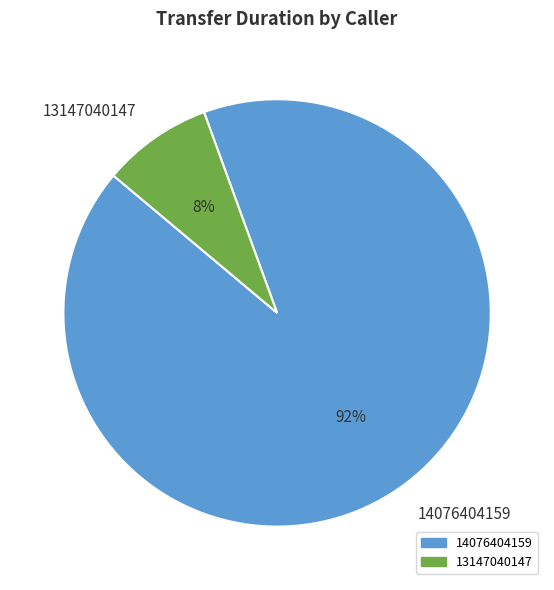

To the nearest percent, what is the average slice percentage?

50%